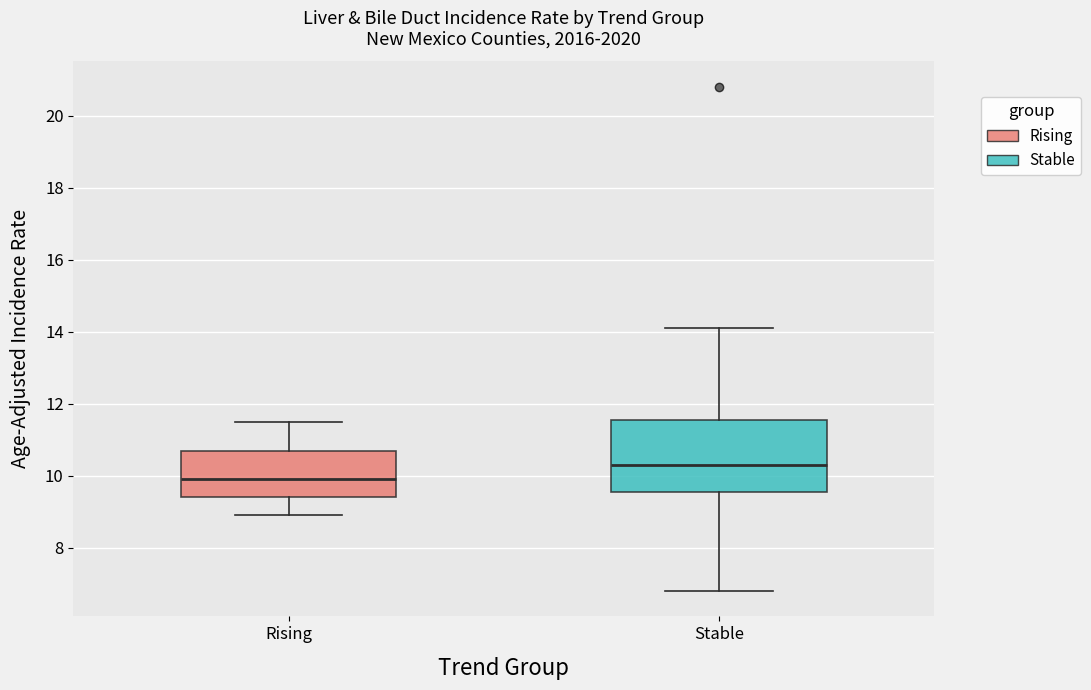

Which box has the lowest median line?

Rising